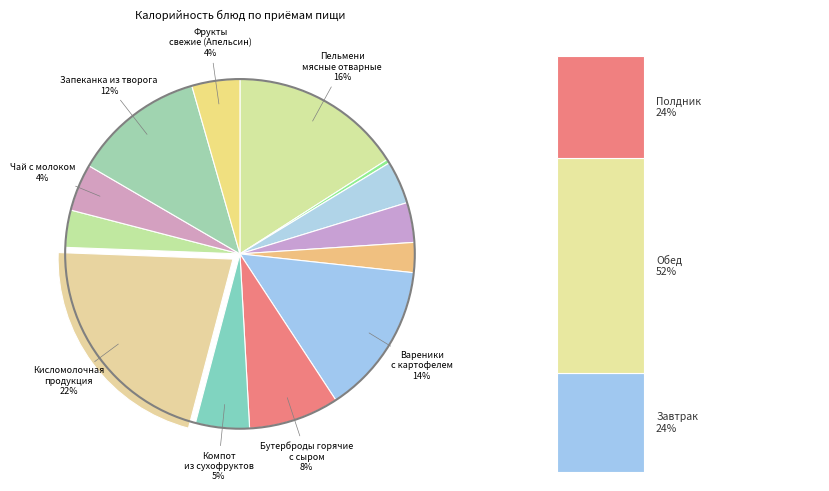

Which slice is the largest?

Кисломолочная продукция